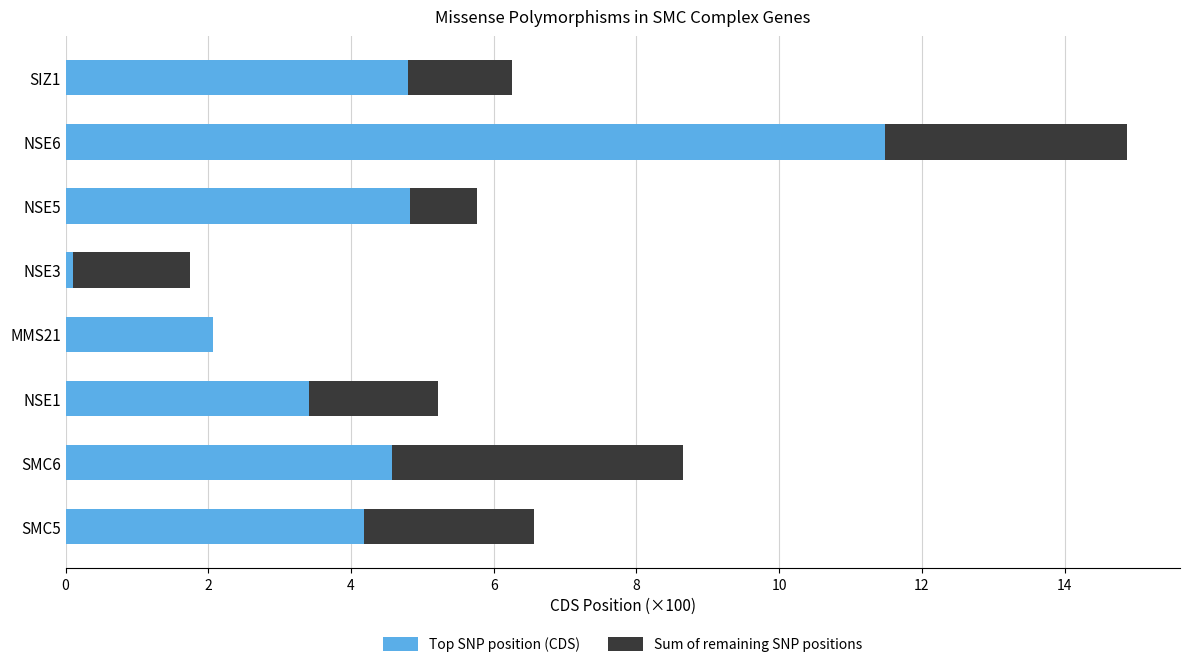

True or false: Top SNP position (CDS) has a value of 2.2 at SMC5.

False